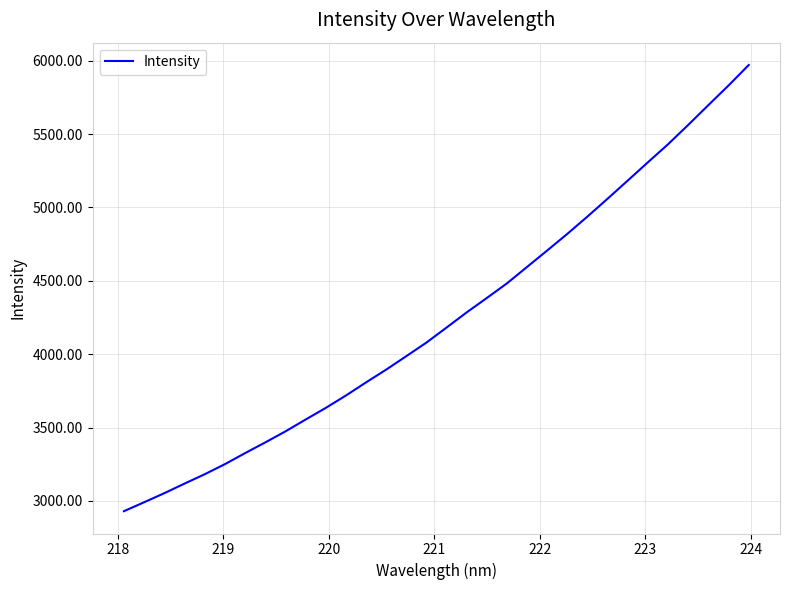

What is the smallest value displayed?

2930.2